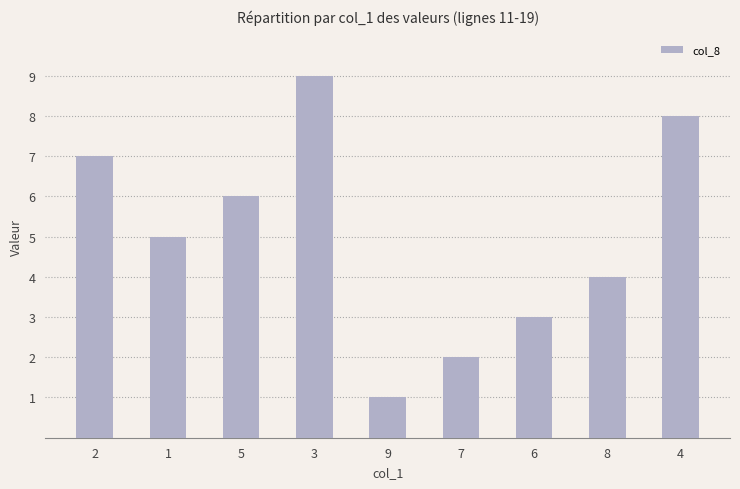

What is the value of the 2nd bar from the left?

5